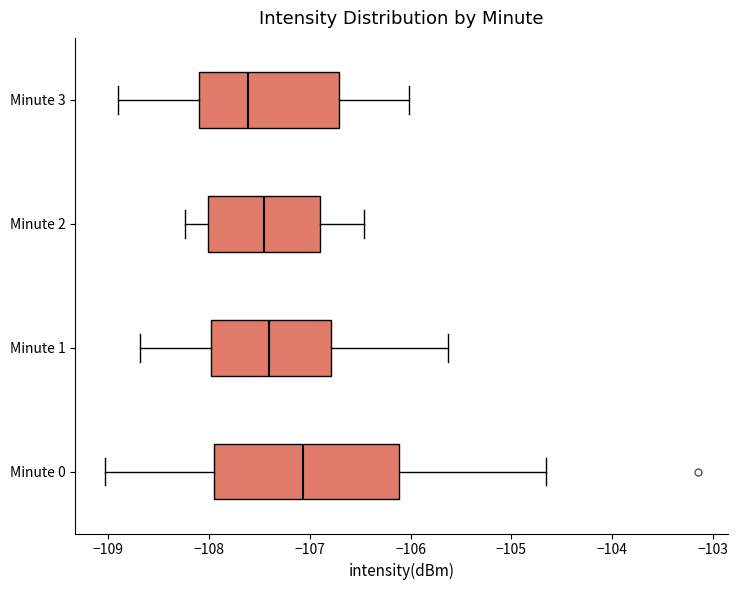

Where does the left whisker of the box for Minute 3 end on the x-axis? The values are not printed on the chart, so give them approximately, as read against the axis.

-108.9